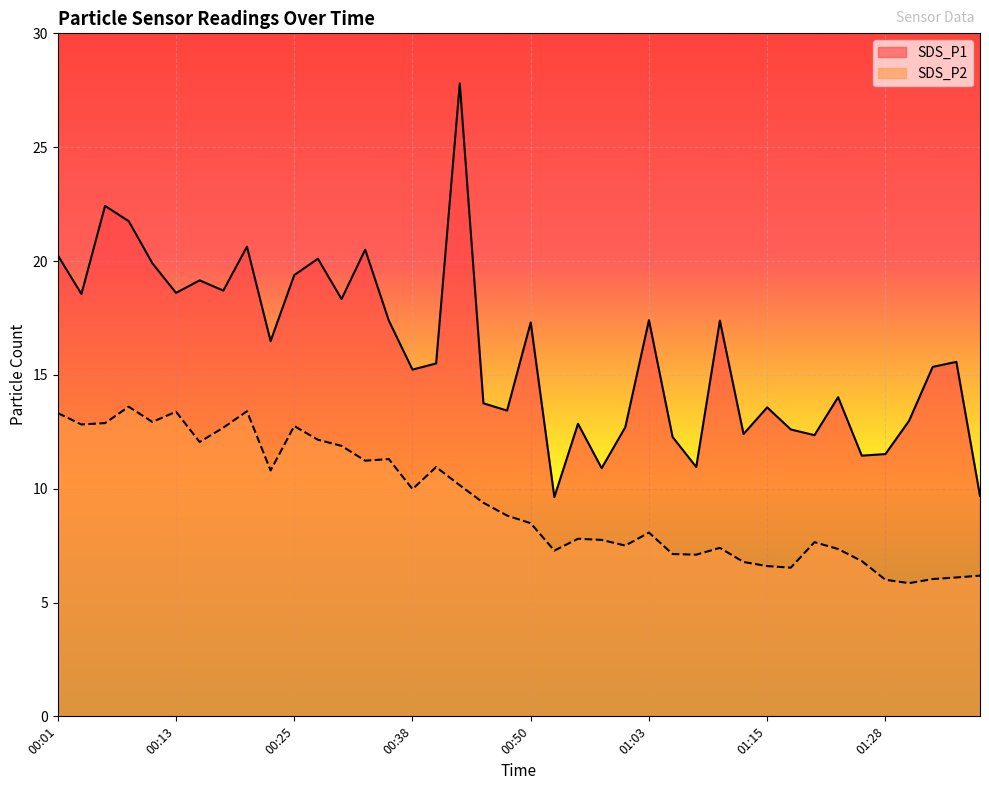

How many values in the SDS_P1 series exceed 15?

23